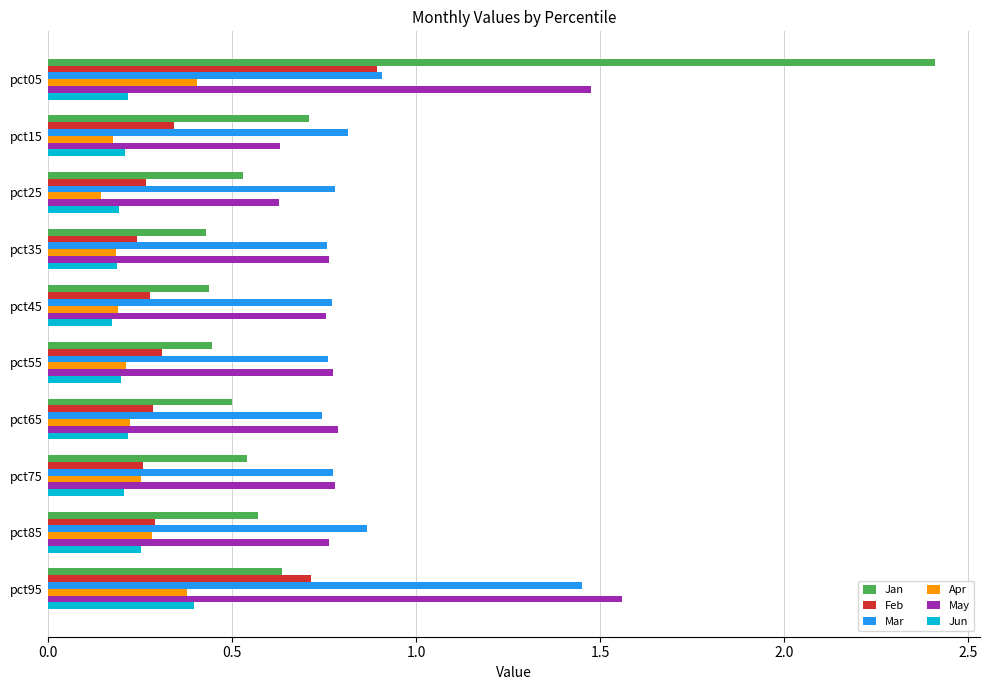

What is the sum of all Feb values?

3.9